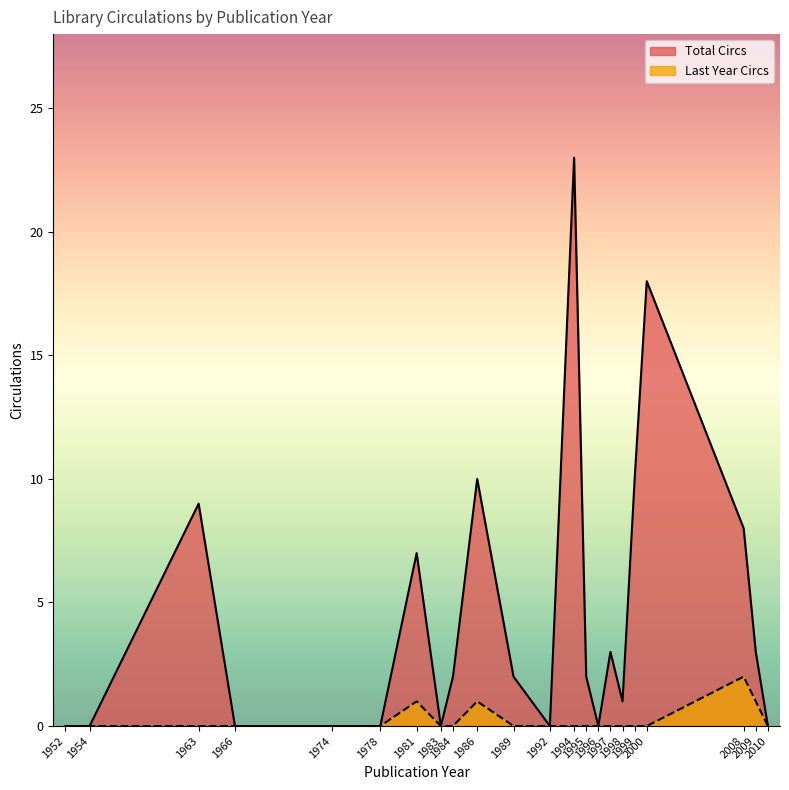

Which series has the largest range (max minus min)?

Total Circs